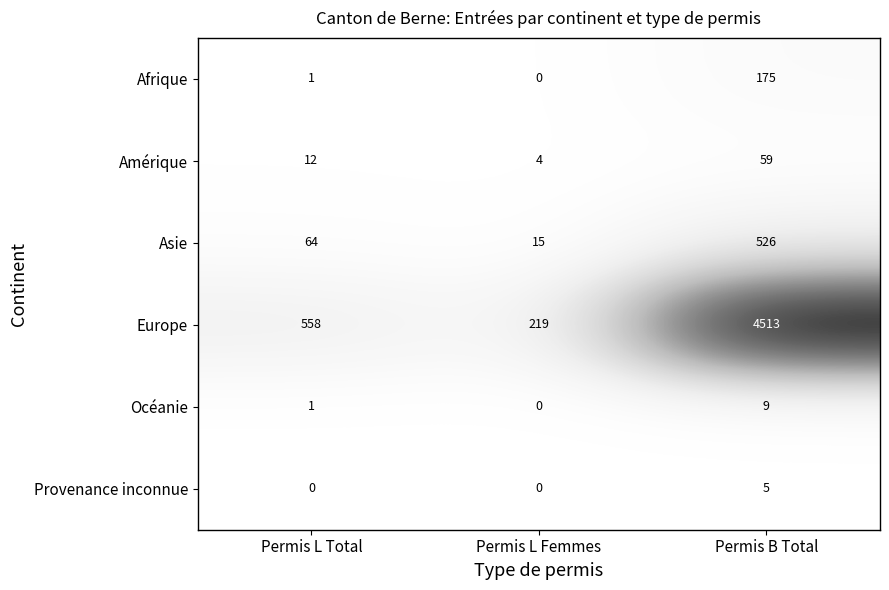

The value of Provenance inconnue at Permis L Femmes is -3. True or false?

False